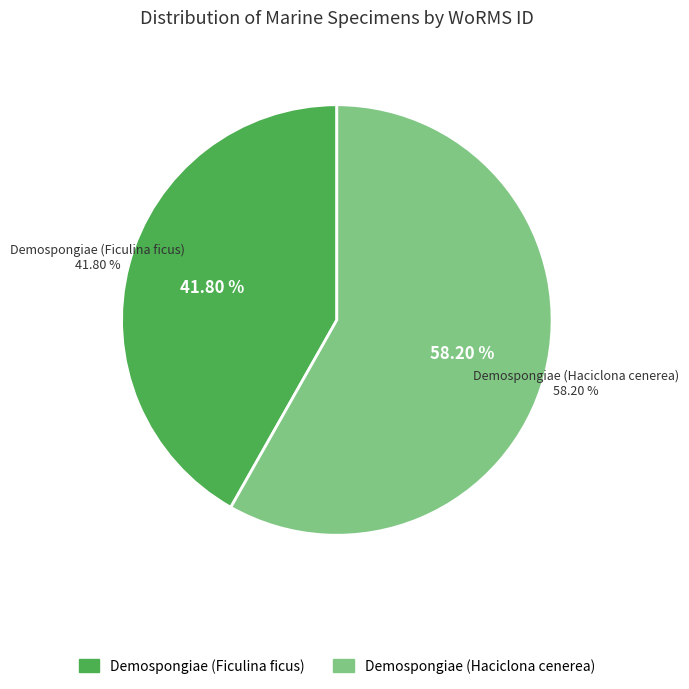

How many segments does this pie chart have?

2